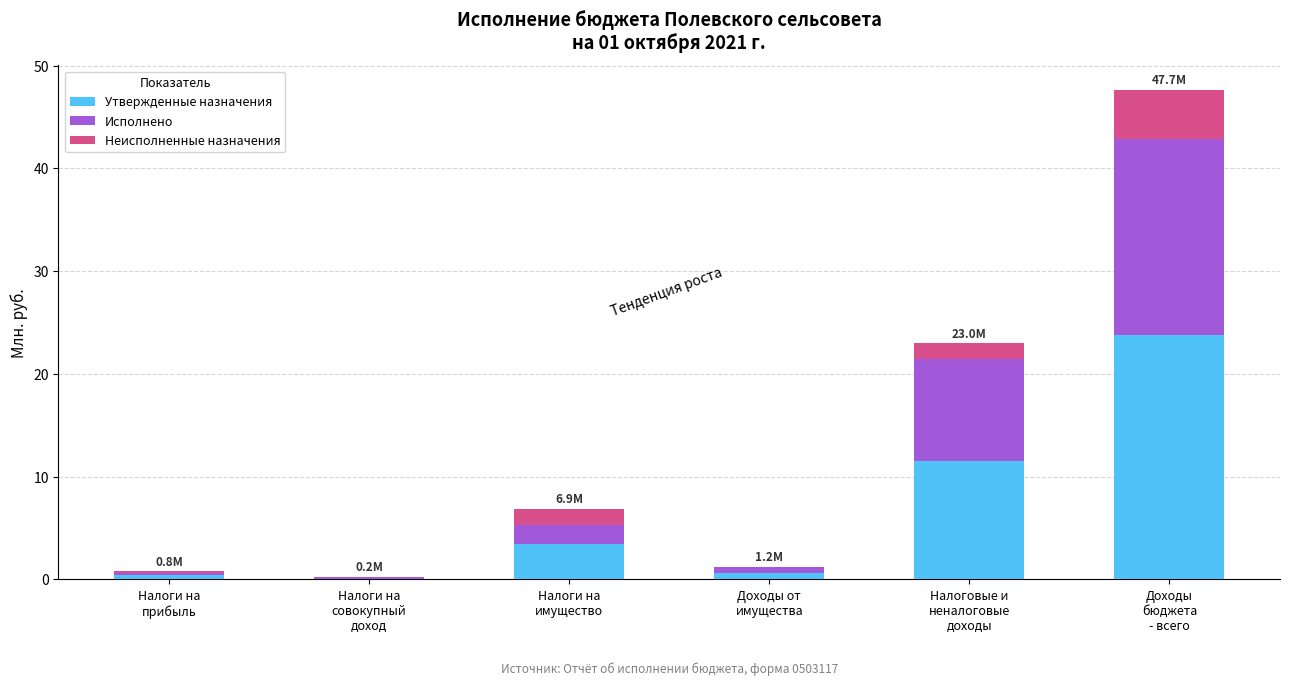

Does the chart contain stacked bars?

Yes